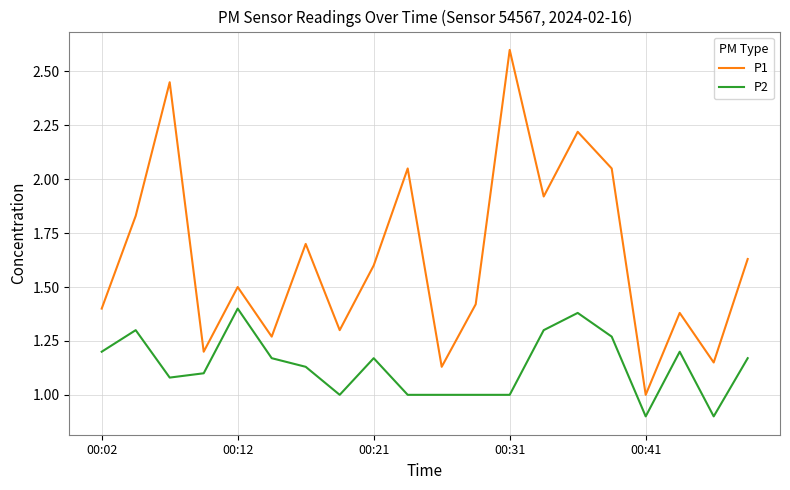

In P1, how many points are lower than both neighbors (excluding endpoints)?

7